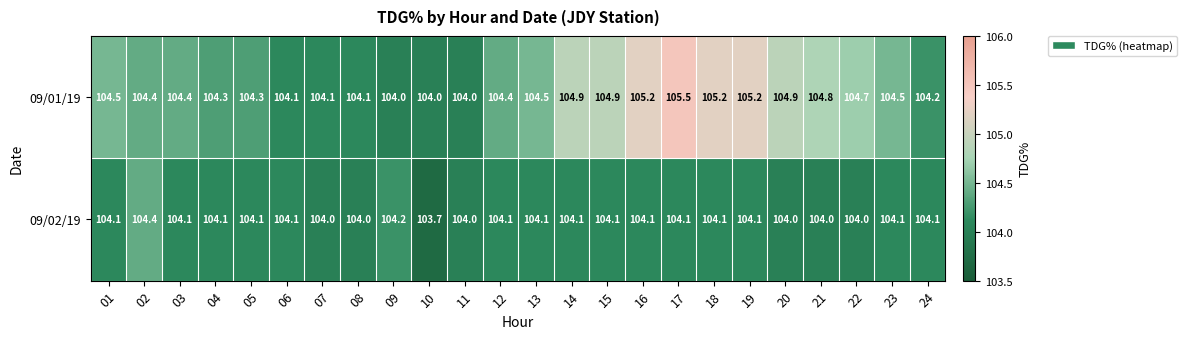

What is the difference between the maximum and minimum values in the 09/02/19 series?

0.7